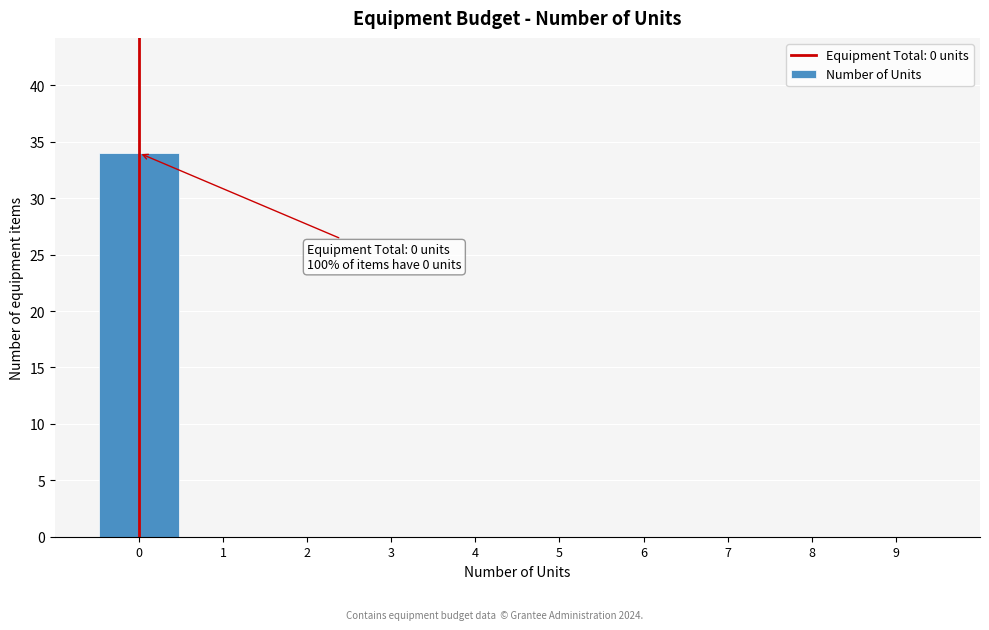

Which range on the x-axis has the tallest bar?

-0.5 to 0.5